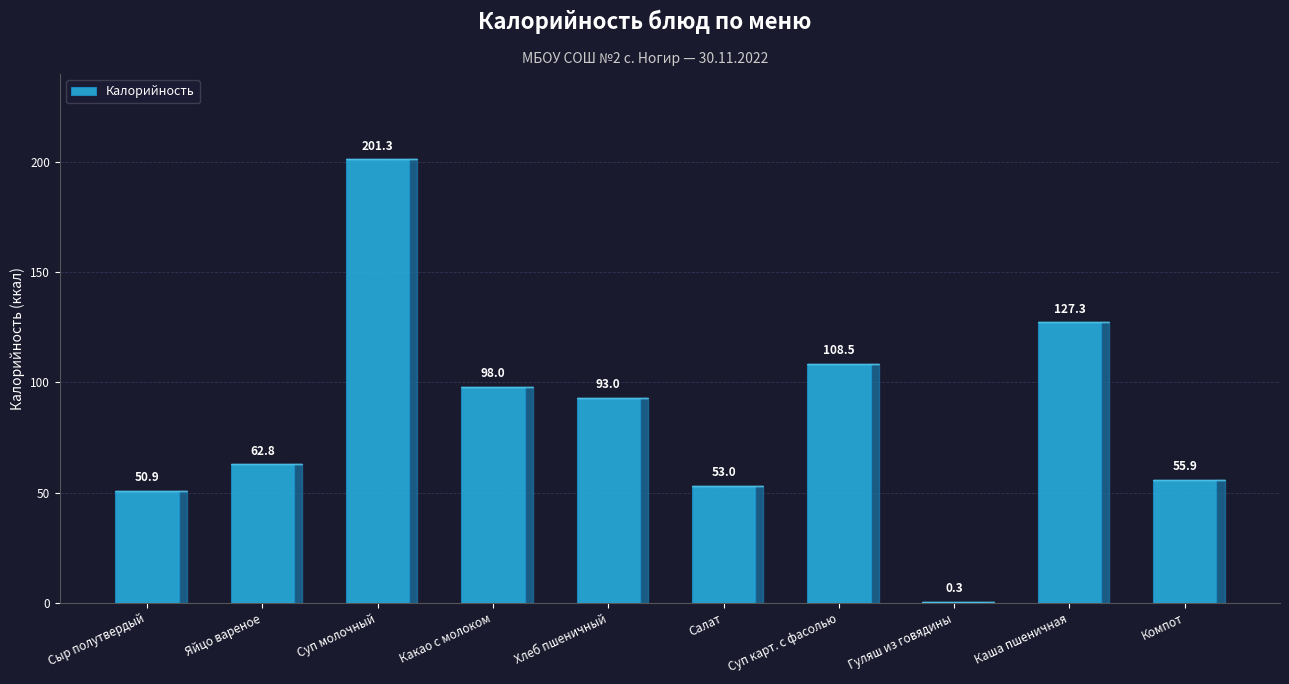

How many series are shown in this chart?

1